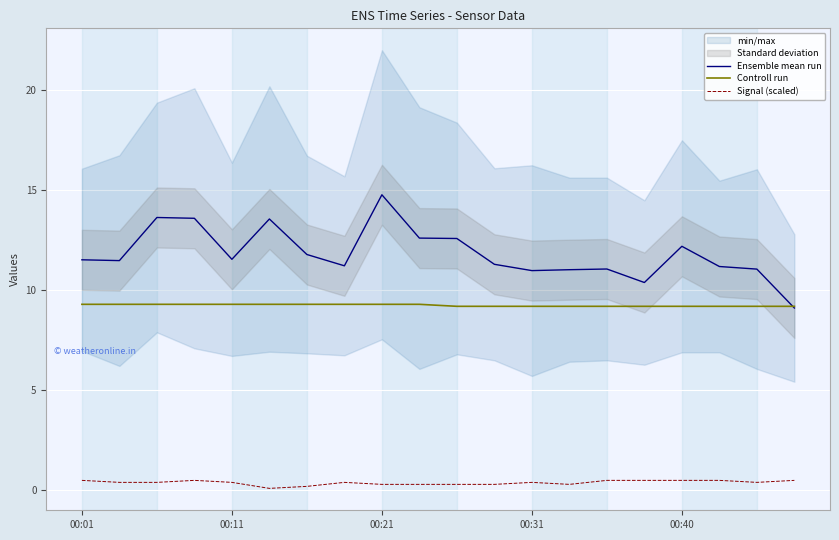

Rank the series by their average value, from highest to lowest.

Ensemble mean run, Controll run, Signal (scaled)